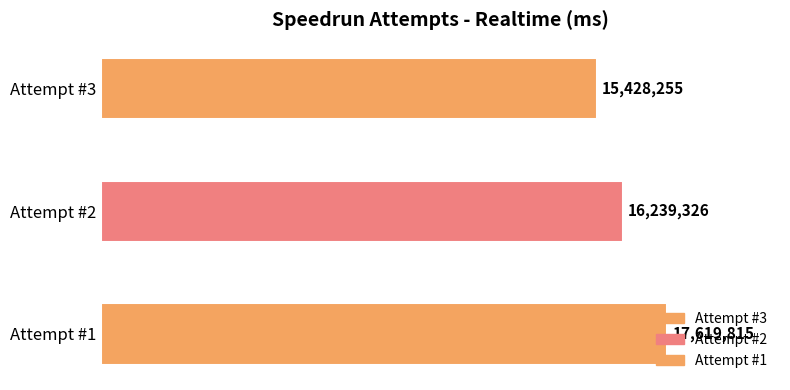

Are the bars grouped side by side (vs. stacked)?

No